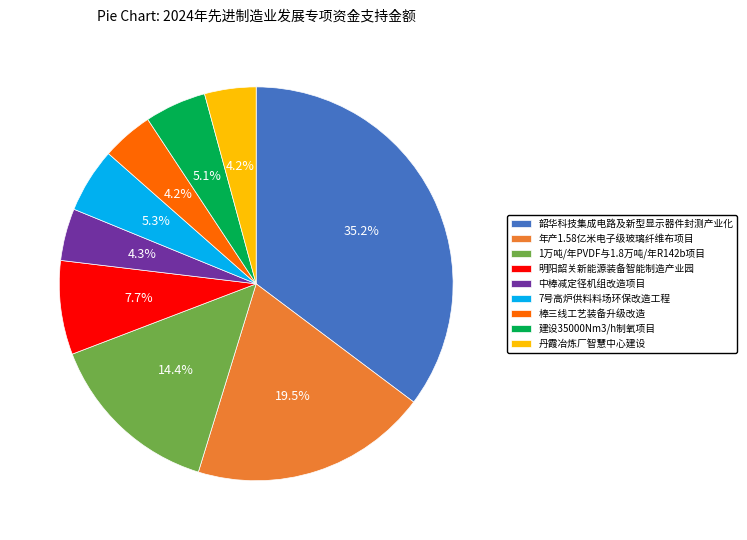

How many segments does this pie chart have?

9